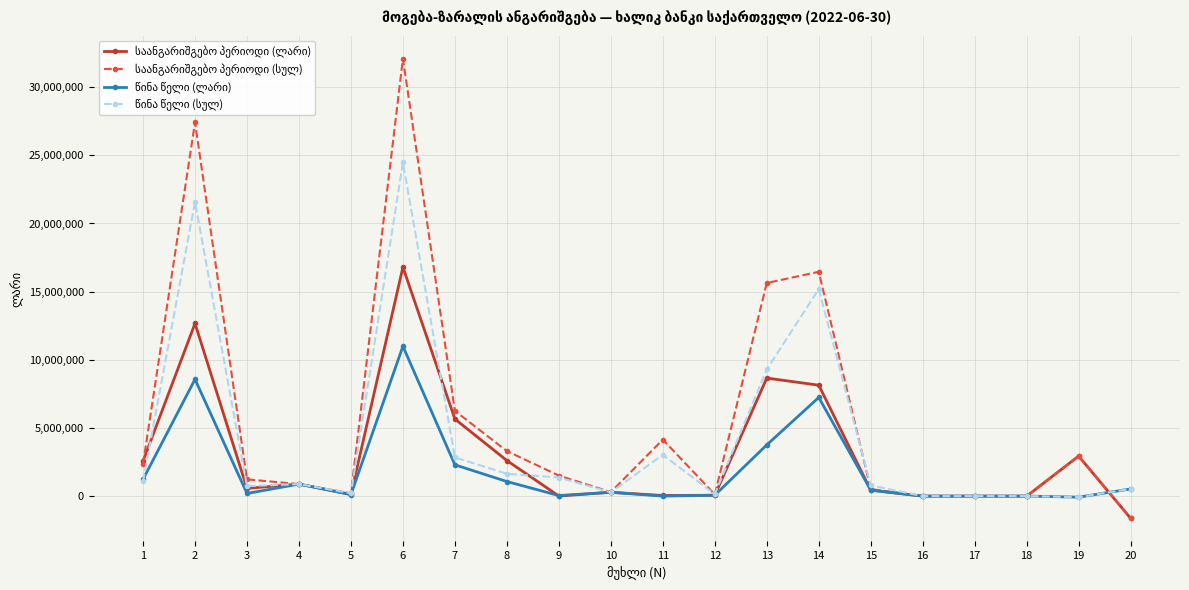

What is the value of the წინა წელი (სულ) point at the 14th from the left?

15183236